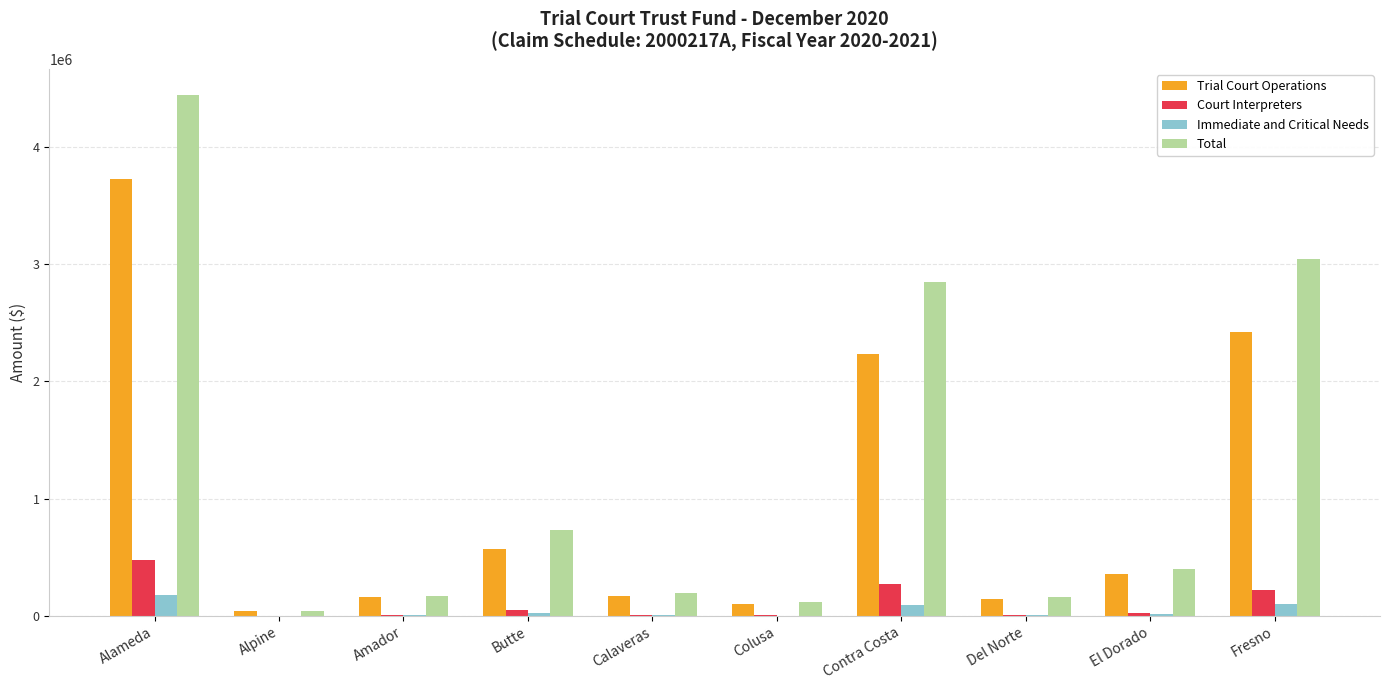

The Trial Court Operations series shows 357976.7 at El Dorado. True or false?

True